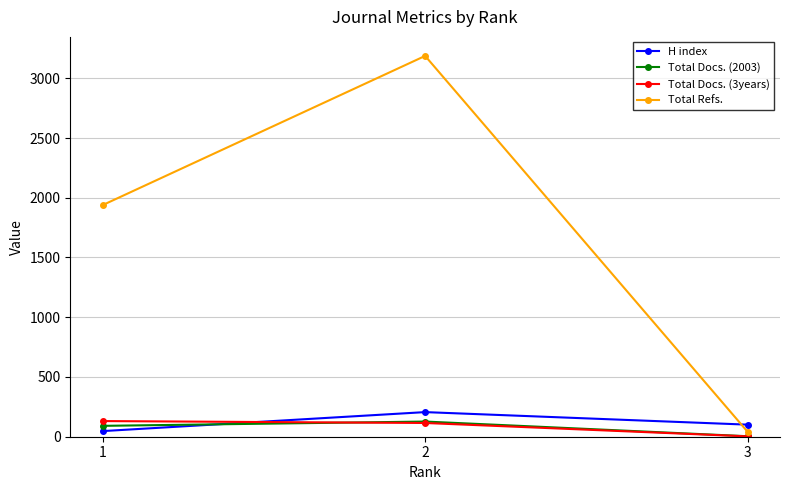

At which label does H index first exceed 101?

2